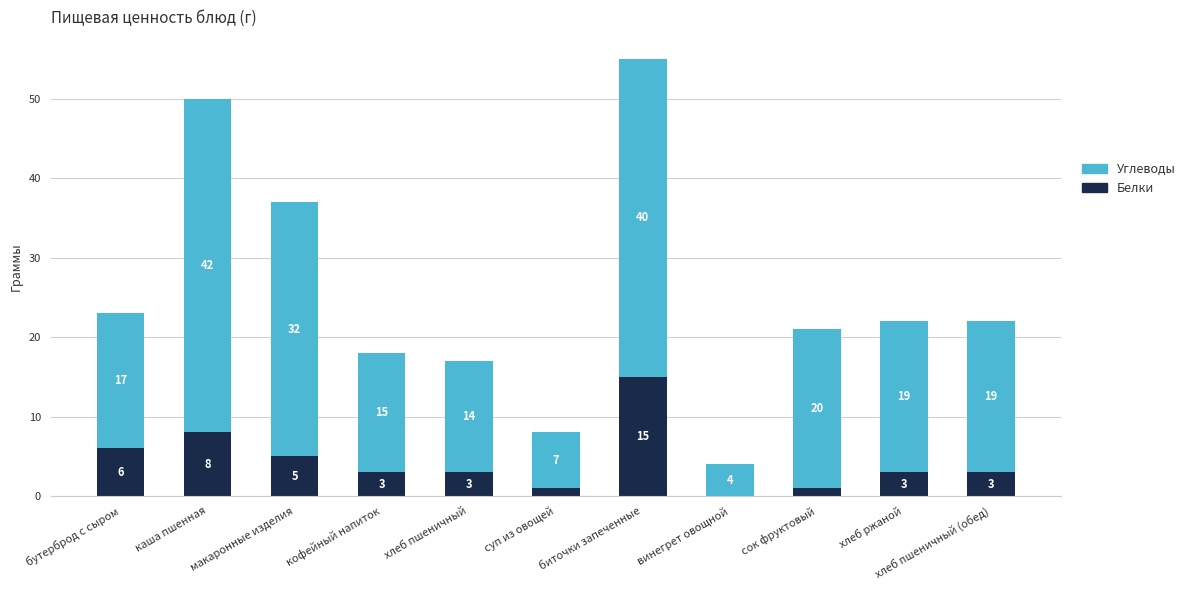

True or false: Белки has a value of 2 at макаронные изделия.

False